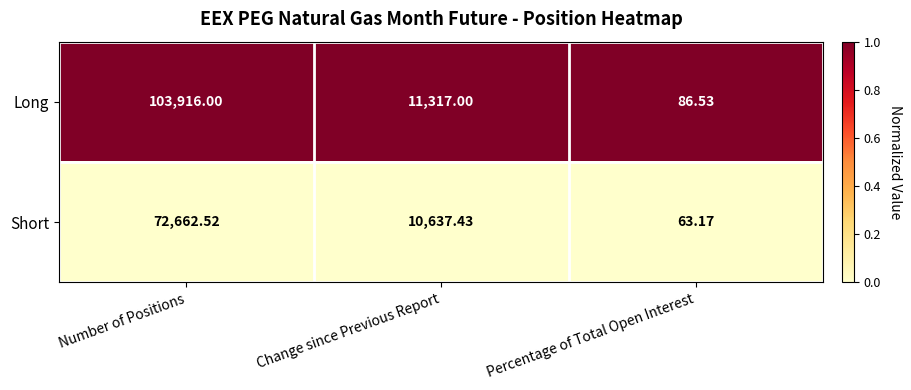

List the series in order of their overall mean, highest first.

Long, Short